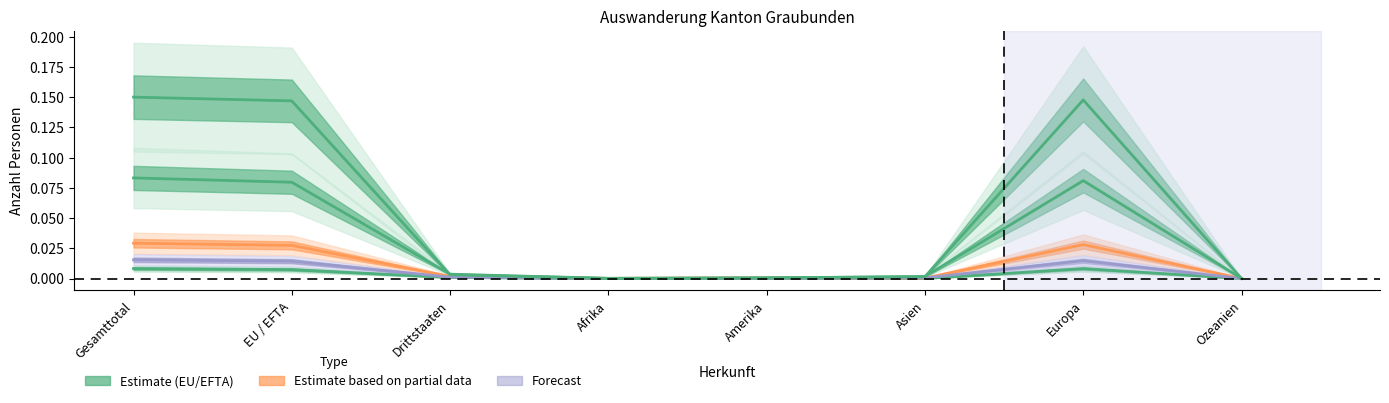

What is the difference between the second highest and second lowest values in the Nicht staendige_Maenner series?

0.1